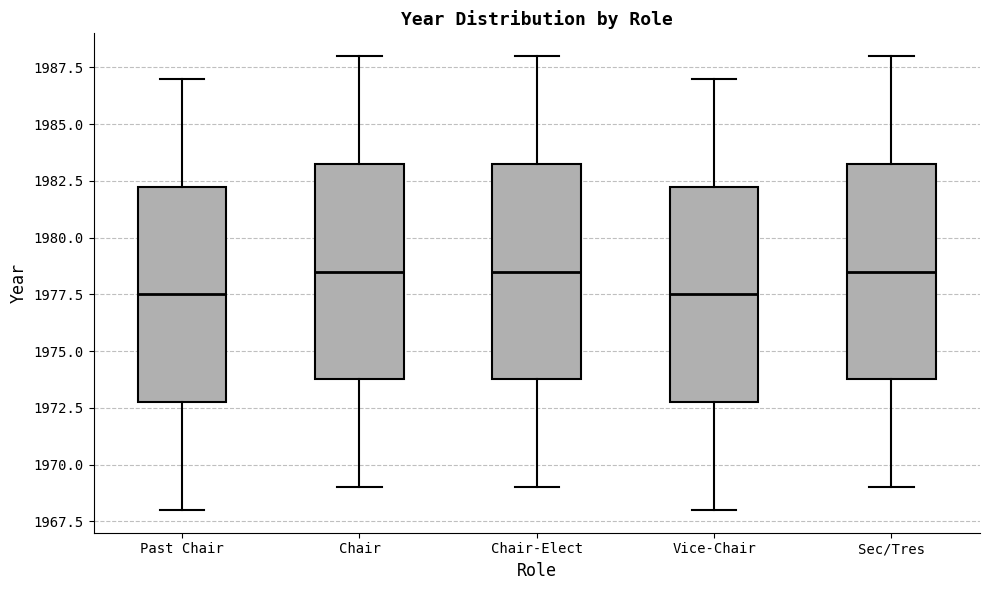

Reading left to right, transcribe this box plot: for each box, give where its median line is, the range the box spans, and where its two whiskers end, as read against the y-axis. The values are not printed on the chart, so give them approximately, as read against the axis.

Past Chair: median 1977.5, box 1973.0 to 1982.5, whiskers 1968.0 to 1987.0
Chair: median 1978.5, box 1974.0 to 1983.5, whiskers 1969.0 to 1988.0
Chair-Elect: median 1978.5, box 1974.0 to 1983.5, whiskers 1969.0 to 1988.0
Vice-Chair: median 1977.5, box 1973.0 to 1982.5, whiskers 1968.0 to 1987.0
Sec/Tres: median 1978.5, box 1974.0 to 1983.5, whiskers 1969.0 to 1988.0